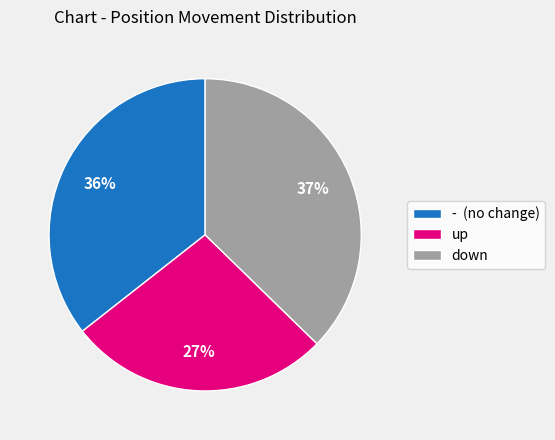

Does - account for over 50% of the chart?

No